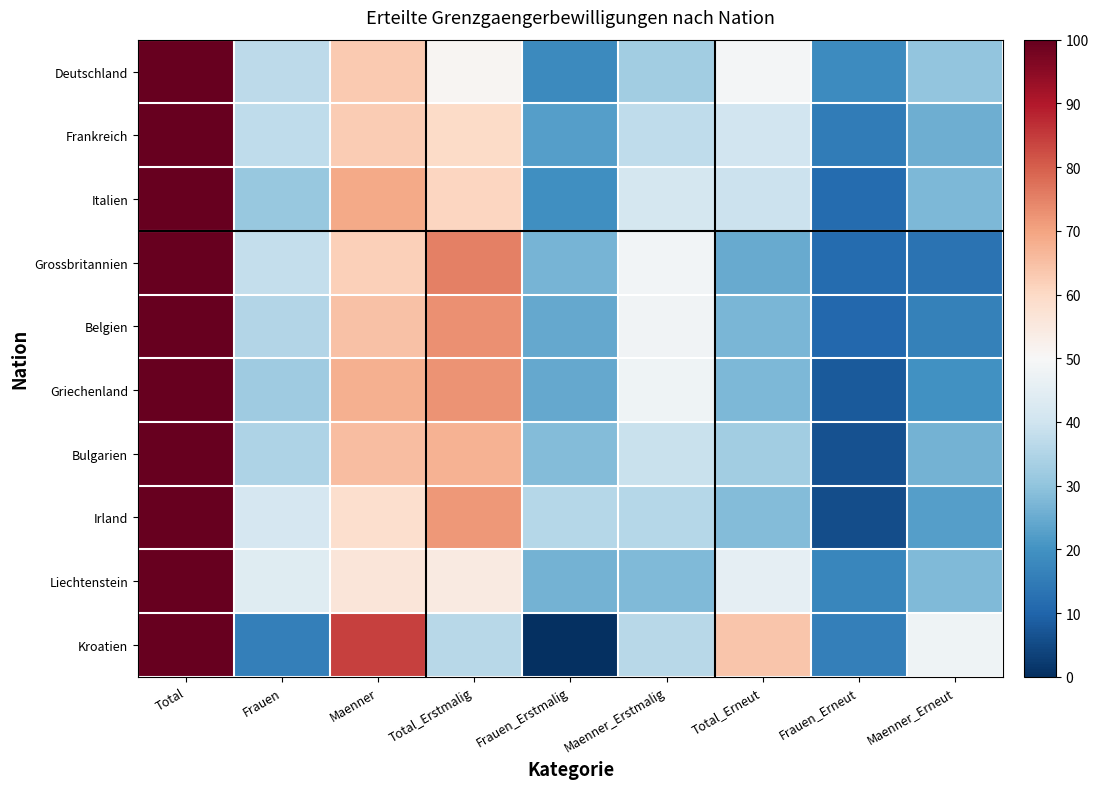

Count the number of categories in the chart.

9